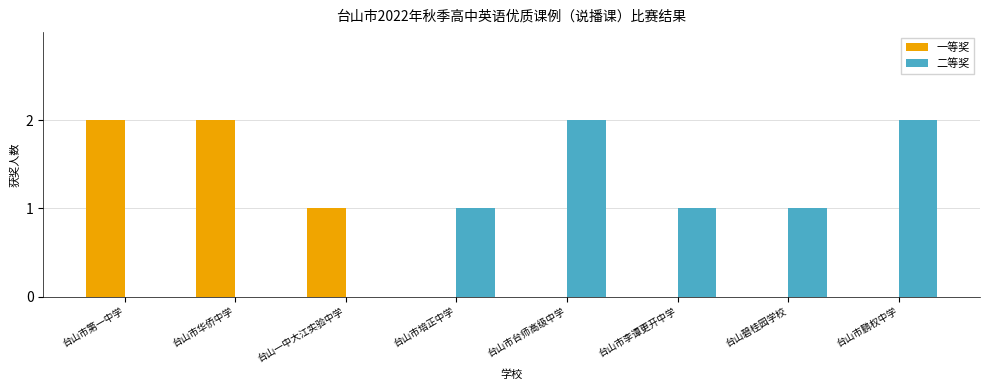

Are the bars grouped side by side (vs. stacked)?

Yes